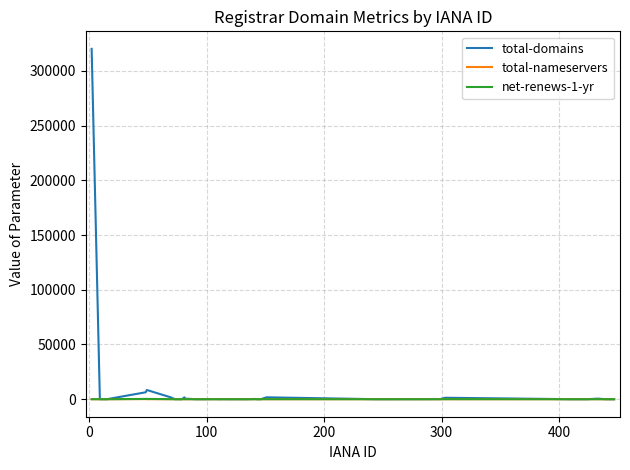

What is the highest value of the total-domains series?

320188